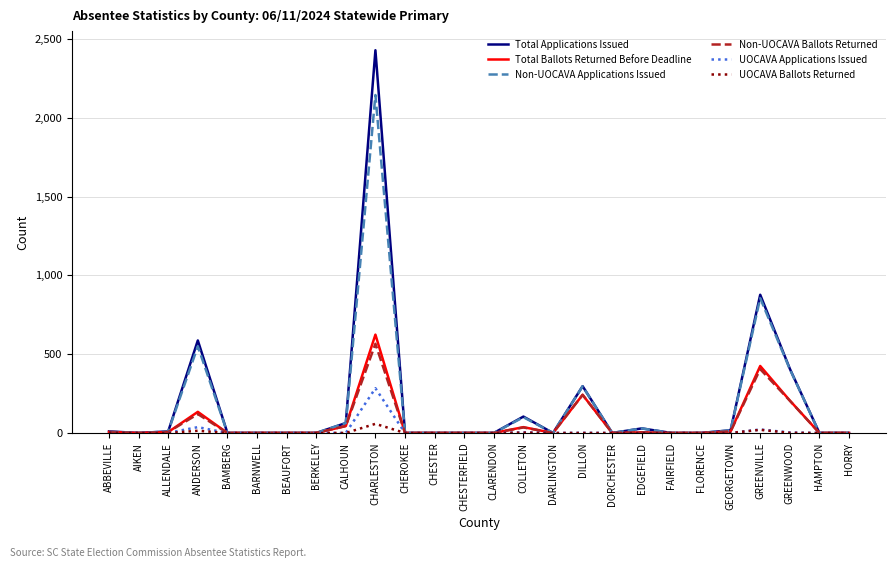

Count the number of categories in the chart.

26